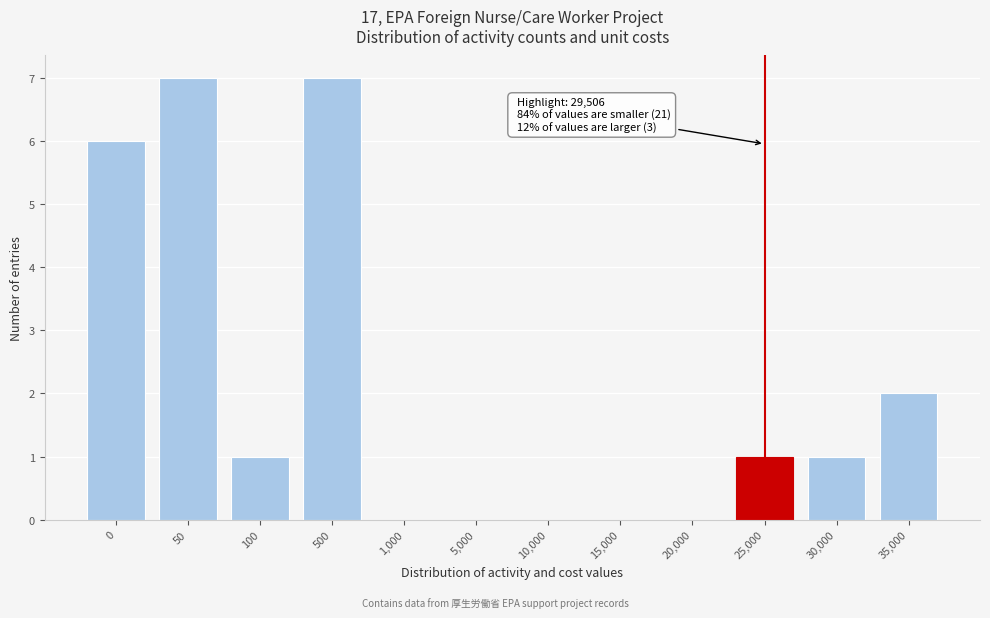

Reading left to right, transcribe all the data shown in this chart.

0=6	50=7	100=1	500=7	1,000=0	5,000=0	10,000=0	15,000=0	20,000=0	25,000=1	30,000=1	35,000=2